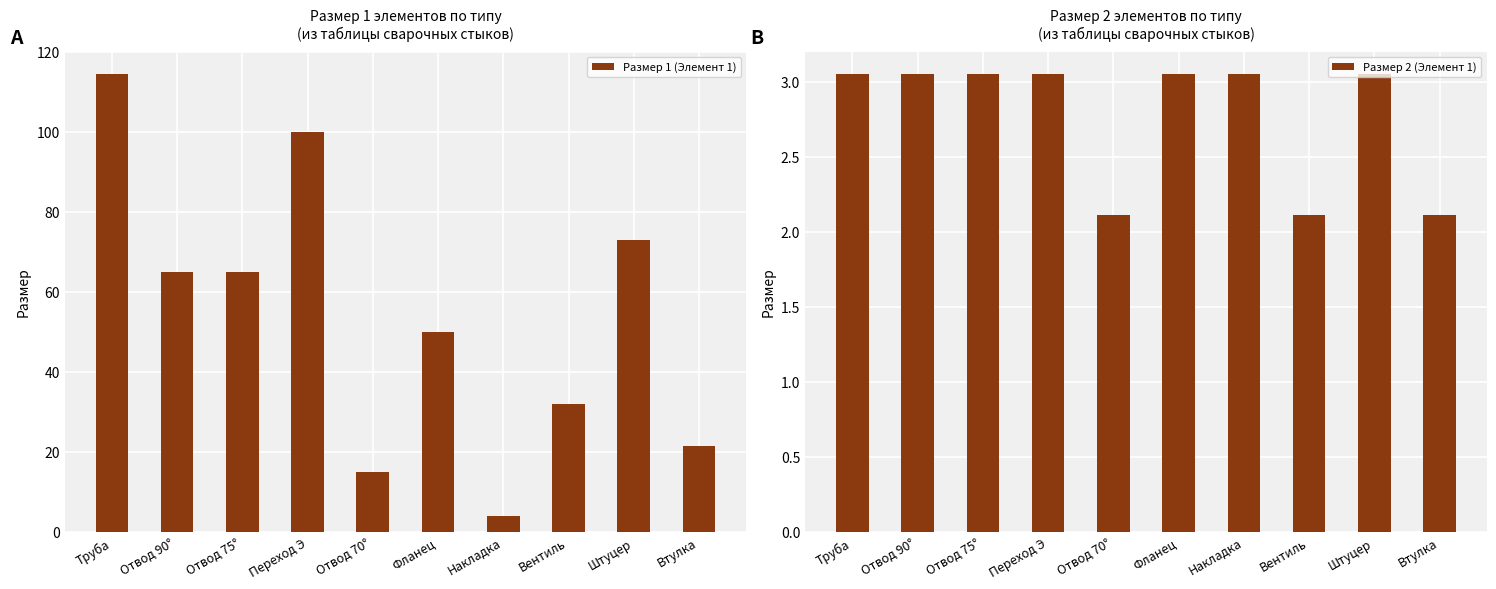

Reading left to right, transcribe all the data shown in this chart.

Размер 1 (Элемент 1): Труба=114.3	Отвод 90°=65.0	Отвод 75°=65.0	Переход Э=100.0	Отвод 70°=15.0	Фланец=50.0	Накладка=4.0	Вентиль=32.0	Штуцер=73.0	Втулка=21.3
Размер 2 (Элемент 1): Труба=3.0	Отвод 90°=3.0	Отвод 75°=3.0	Переход Э=3.0	Отвод 70°=2.1	Фланец=3.0	Накладка=3.0	Вентиль=2.1	Штуцер=3.0	Втулка=2.1